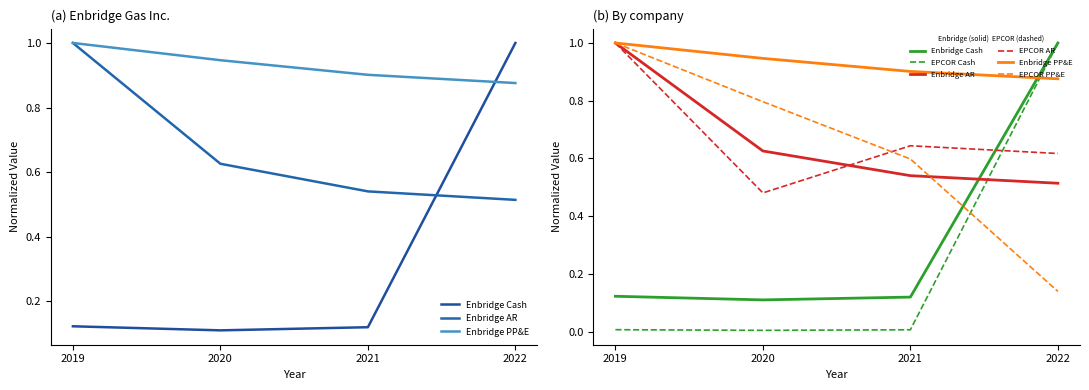

What is the maximum value for EPCOR Cash?

1.0